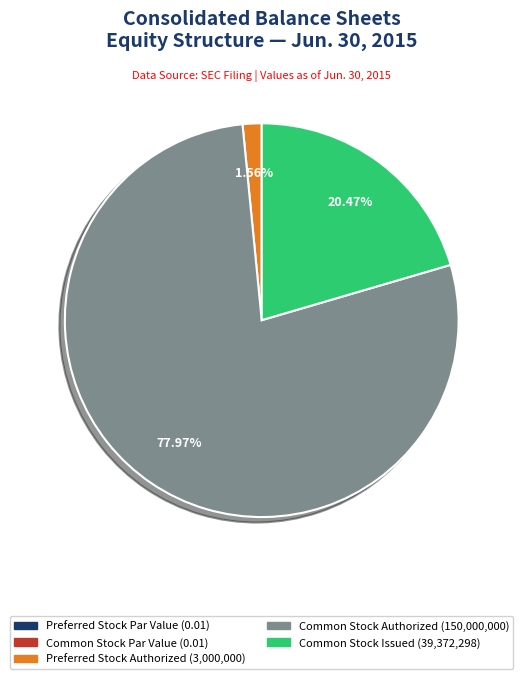

What is the ratio of the value at Common Stock Authorized (150,000,000) to the value at Common Stock Issued (39,372,298)?

3.8